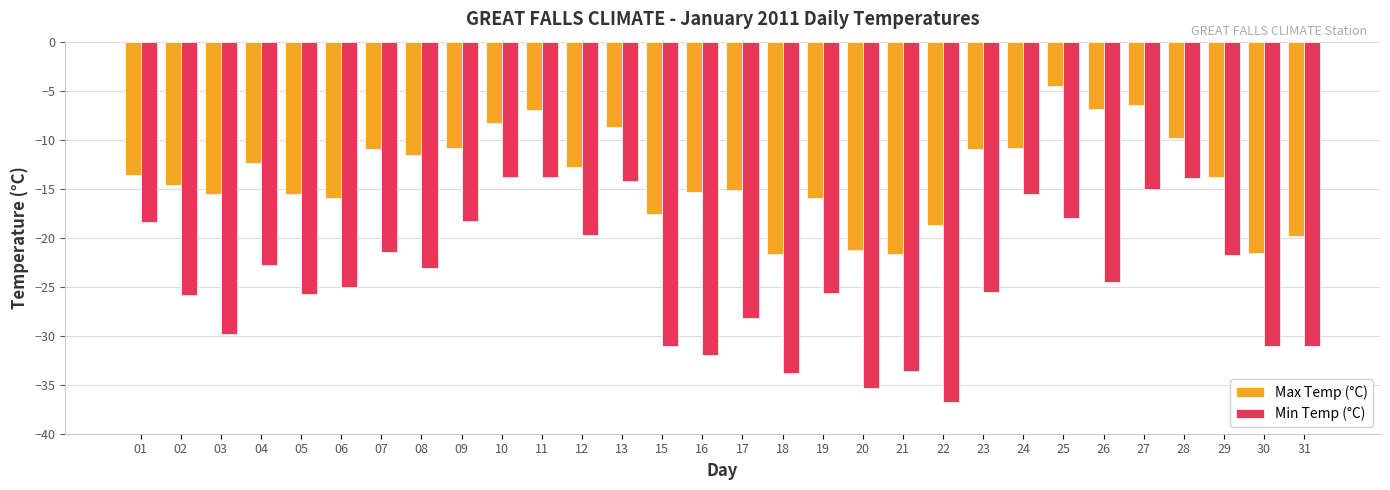

What is the greatest value displayed?

-4.5